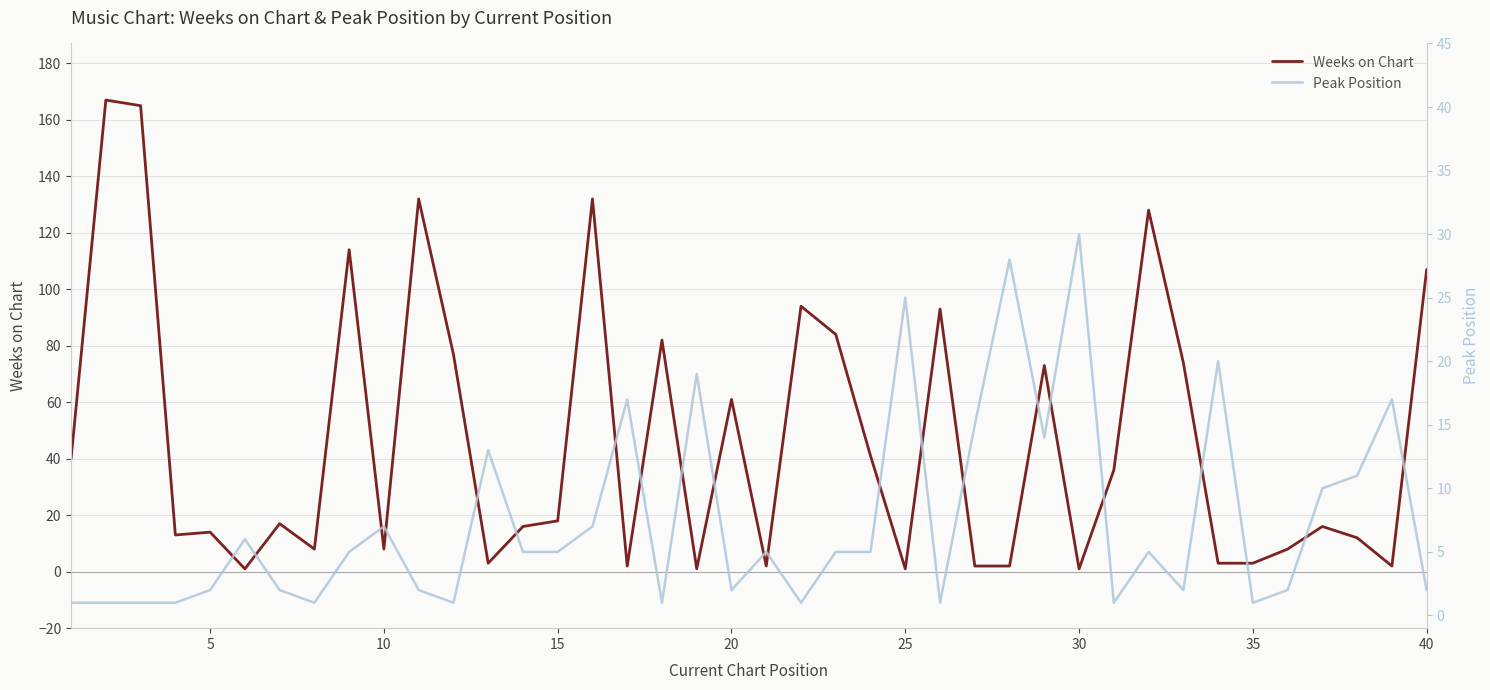

True or false: Weeks on Chart has a value of 39 at 20.

False